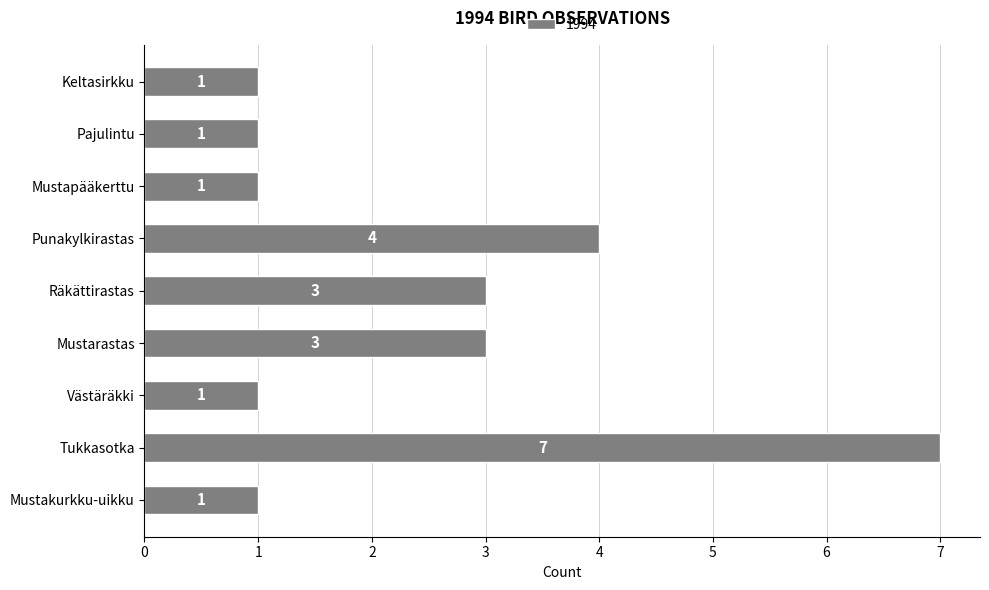

How many data points does each series have?

9